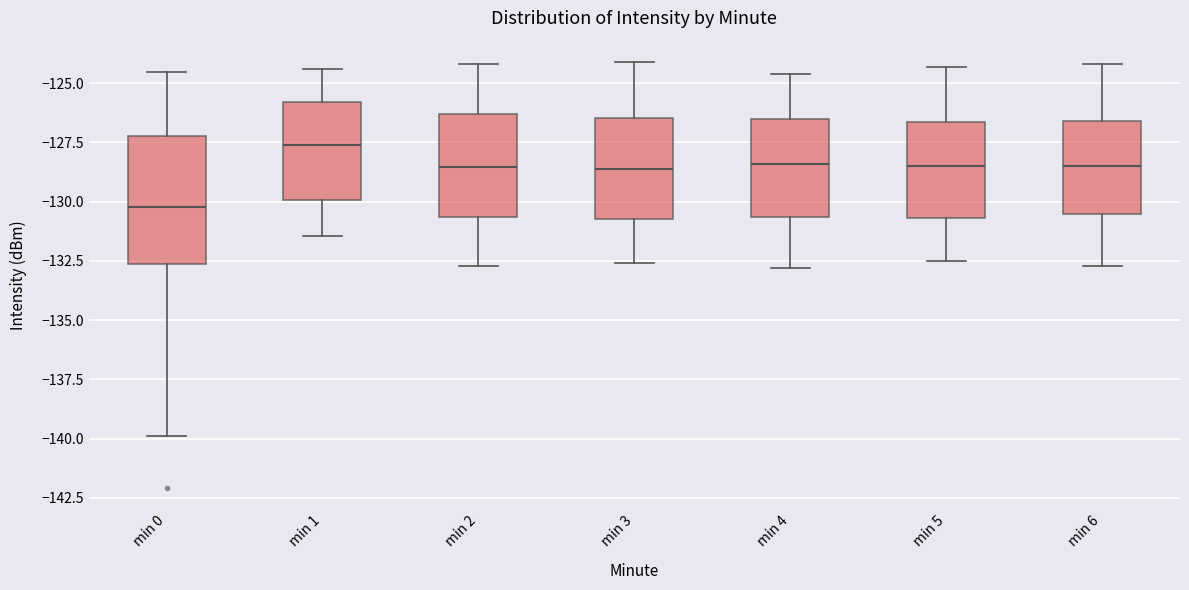

Which box's median line is the highest?

min 1